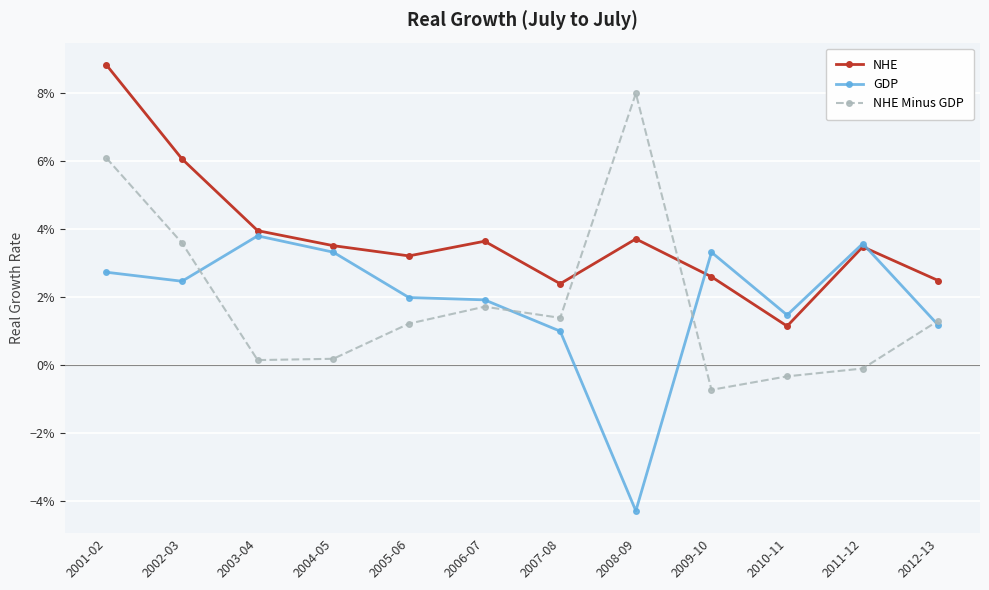

Does the chart have visible grid lines?

Yes